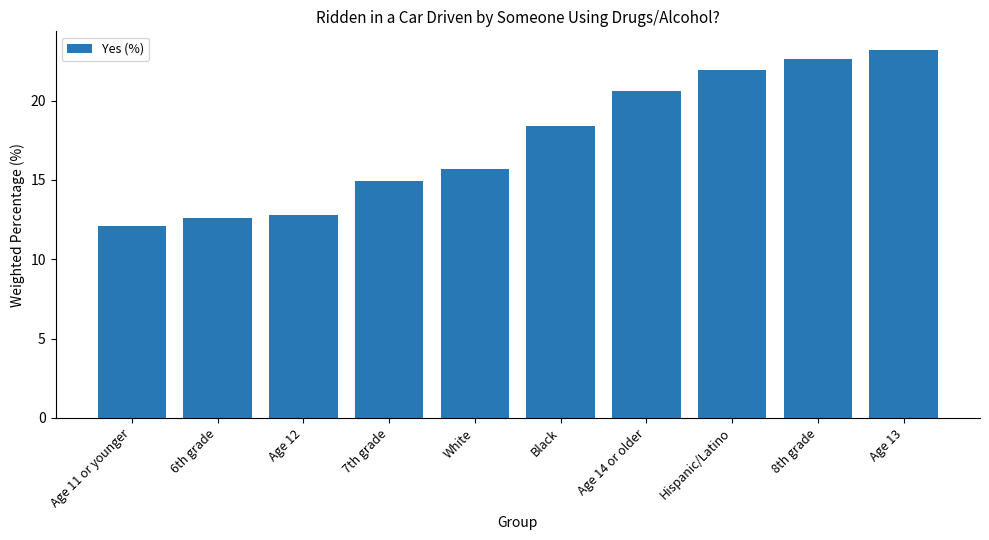

How many values exceed 18?

5